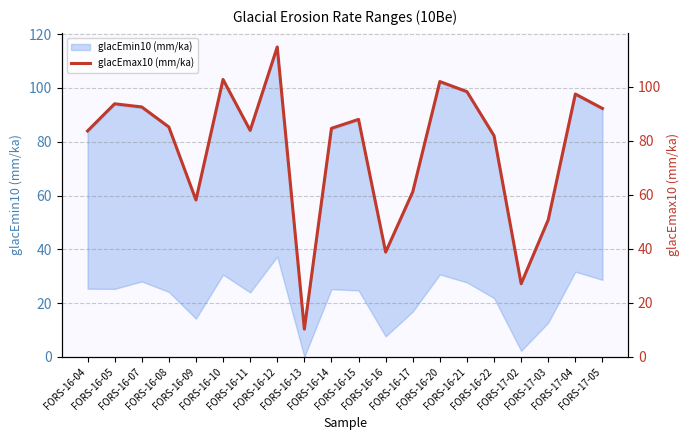

What is the change in value from FORS-16-12 to FORS-17-05?

-22.8